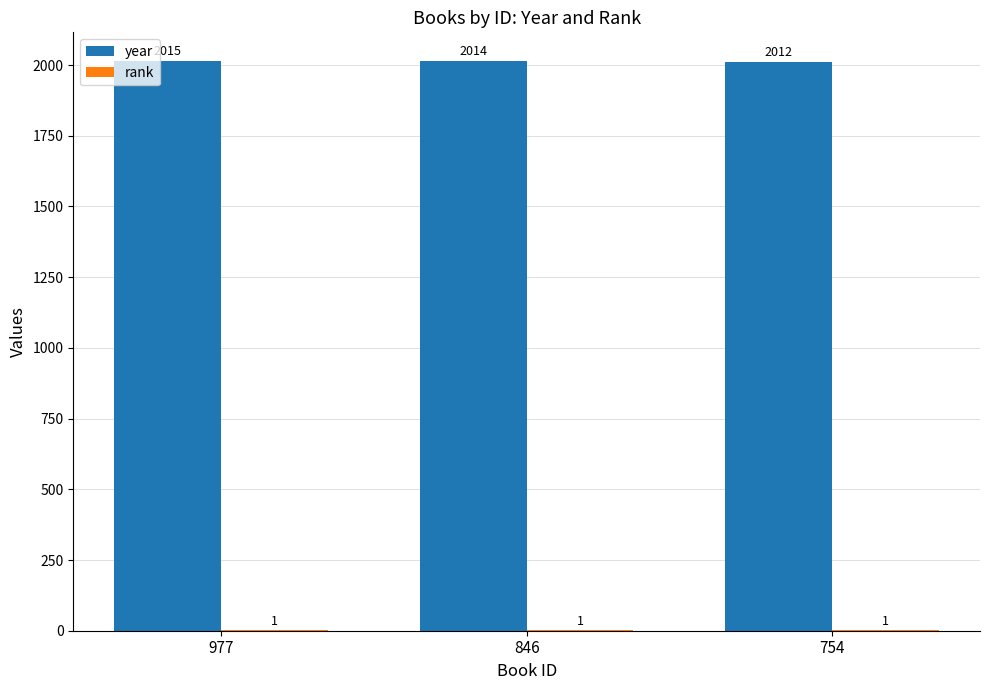

The year series shows 3579 at 754. True or false?

False